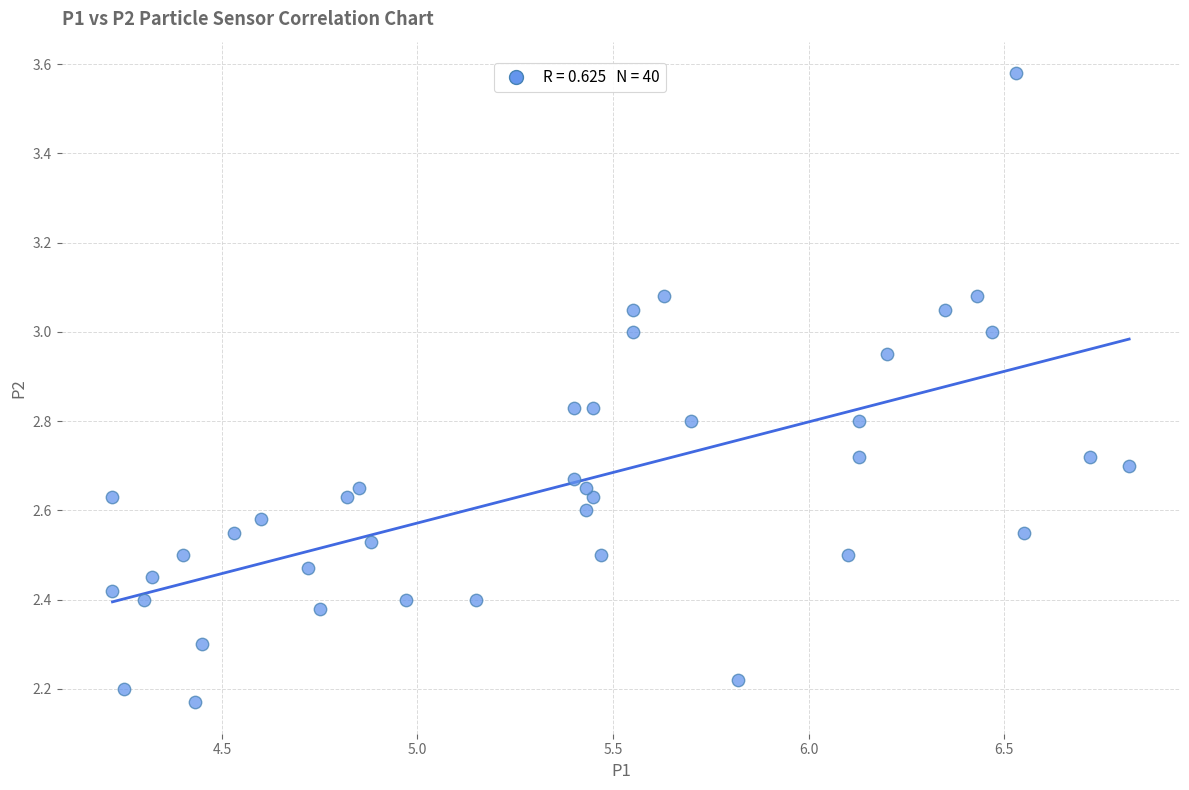

What is the range of Y values (max minus min)?

1.4